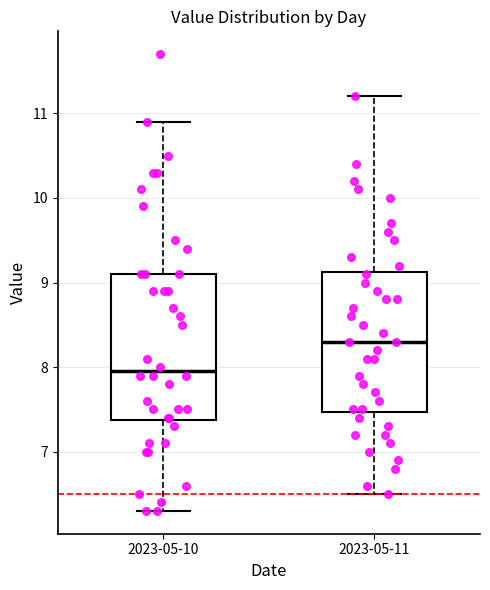

Reading left to right, read every box against the y-axis: the position of its median line, the range the box covers, and the ends of its whiskers. The values are not printed on the chart, so give them approximately, as read against the axis.

2023-05-10: median 8.0, box 7.4 to 9.1, whiskers 6.3 to 10.9
2023-05-11: median 8.3, box 7.5 to 9.1, whiskers 6.5 to 11.2